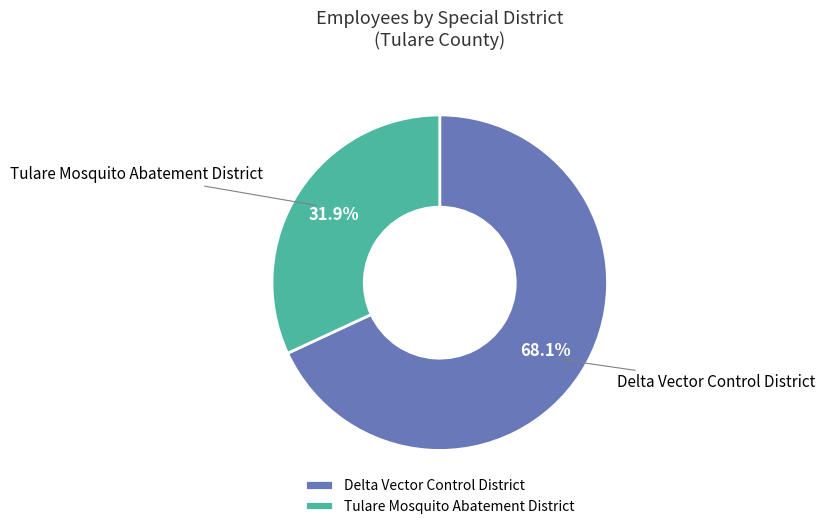

True or false: Delta Vector Control District accounts for 68% of the total.

True